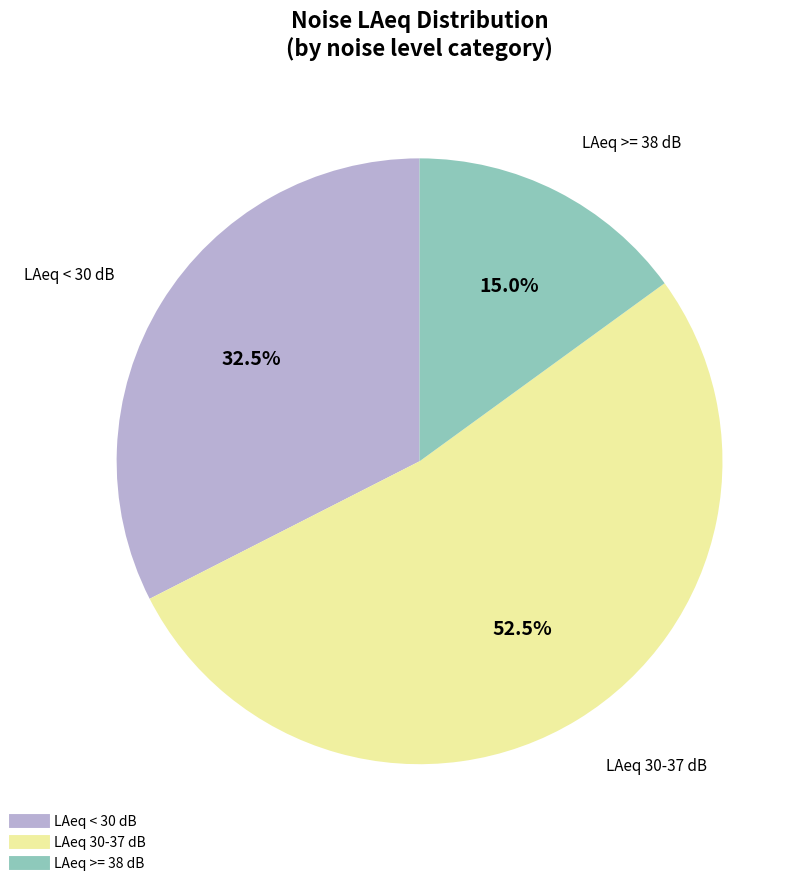

How many segments does this pie chart have?

3